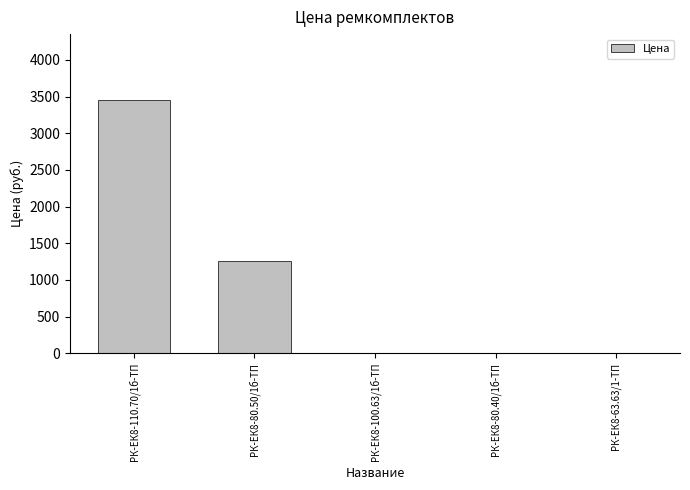

Where is the data nearest to the value 1730?

РК-ЕК8-80.50/1б-ТП